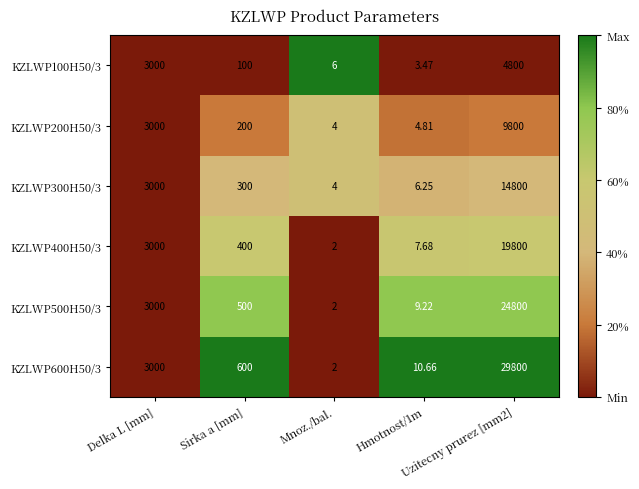

Between Delka L [mm] and Sirka a [mm], which series saw the biggest shift?

KZLWP100H50/3